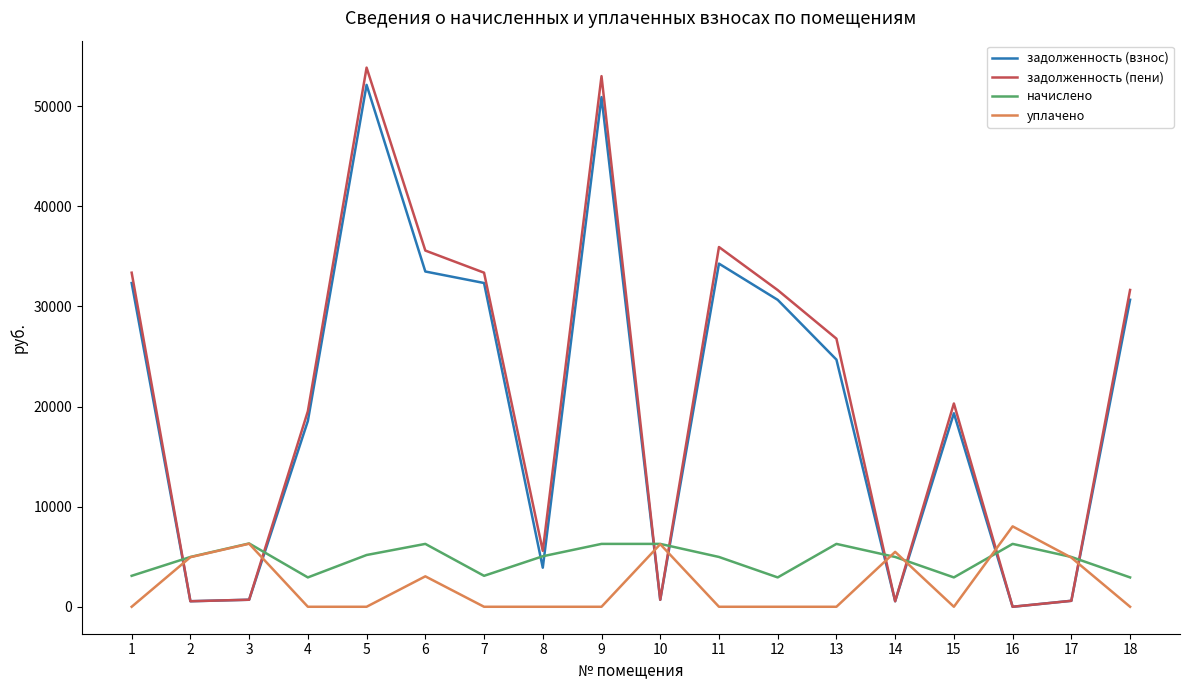

The value of задолженность (пени) at 4 is 31705.5. True or false?

False